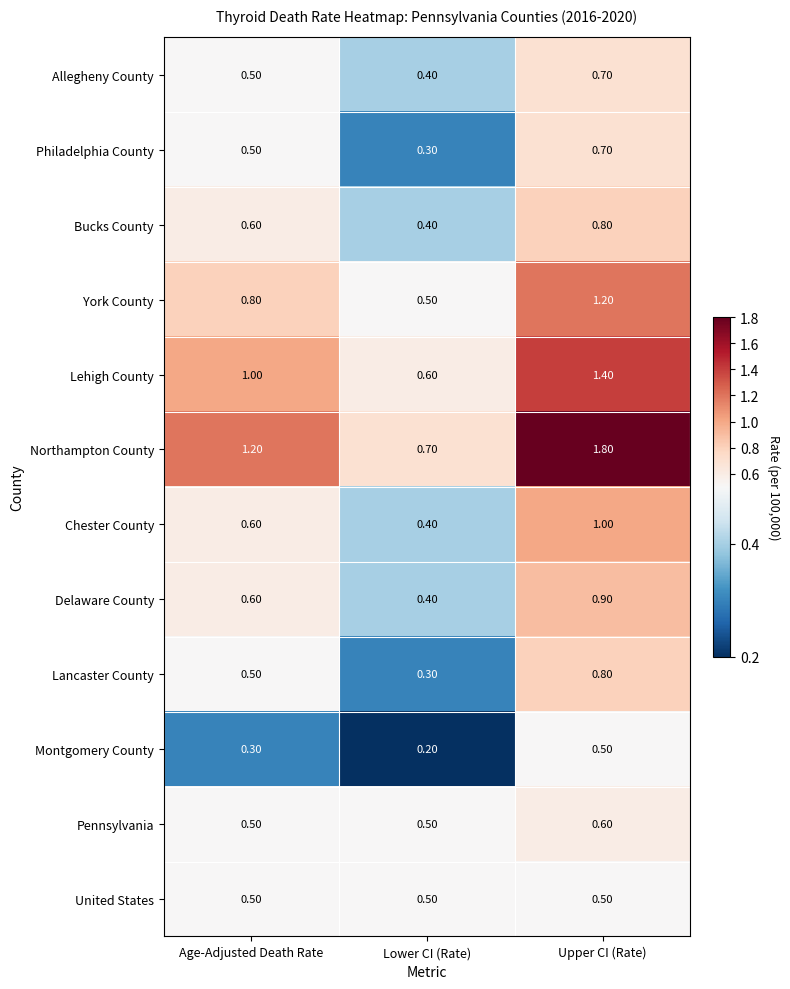

Between Age-Adjusted Death Rate and Upper CI (Rate), which series saw the biggest shift?

Northampton County